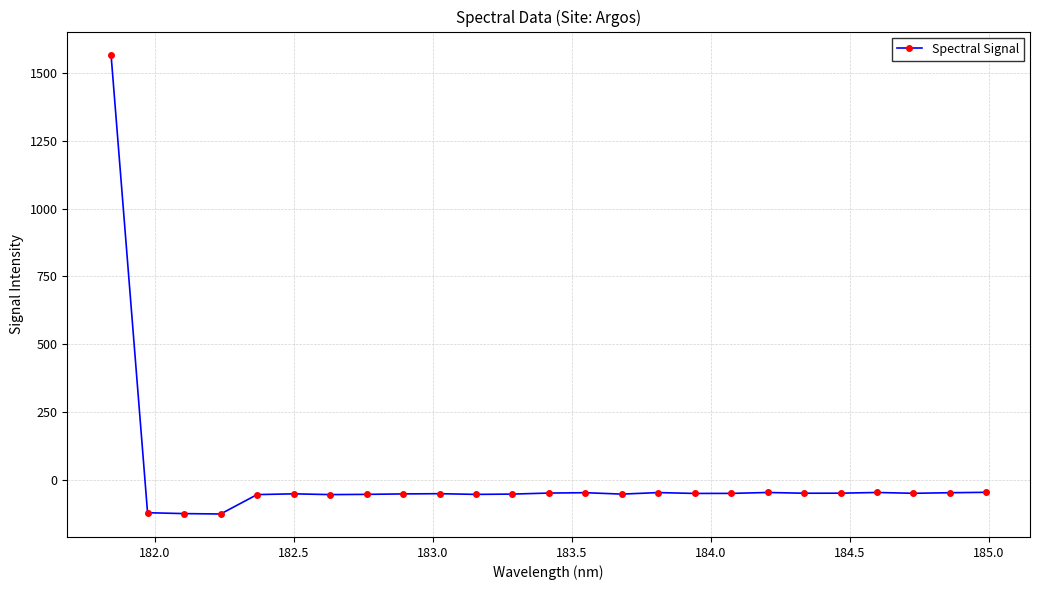

What is the minimum value shown in the chart?

-126.8